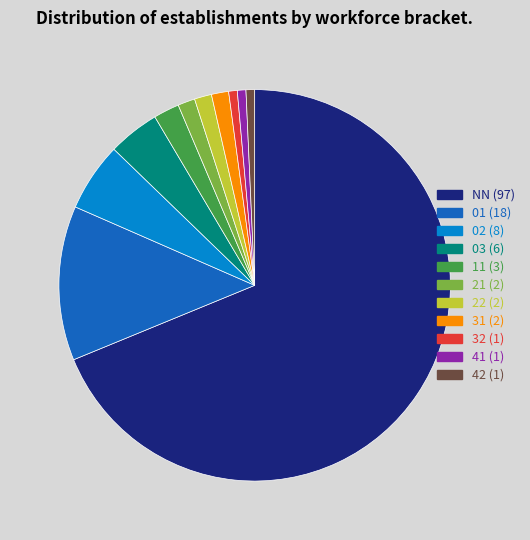

Approximately how many times larger is the value at 02 (8) compared to 21 (2)?

4.0